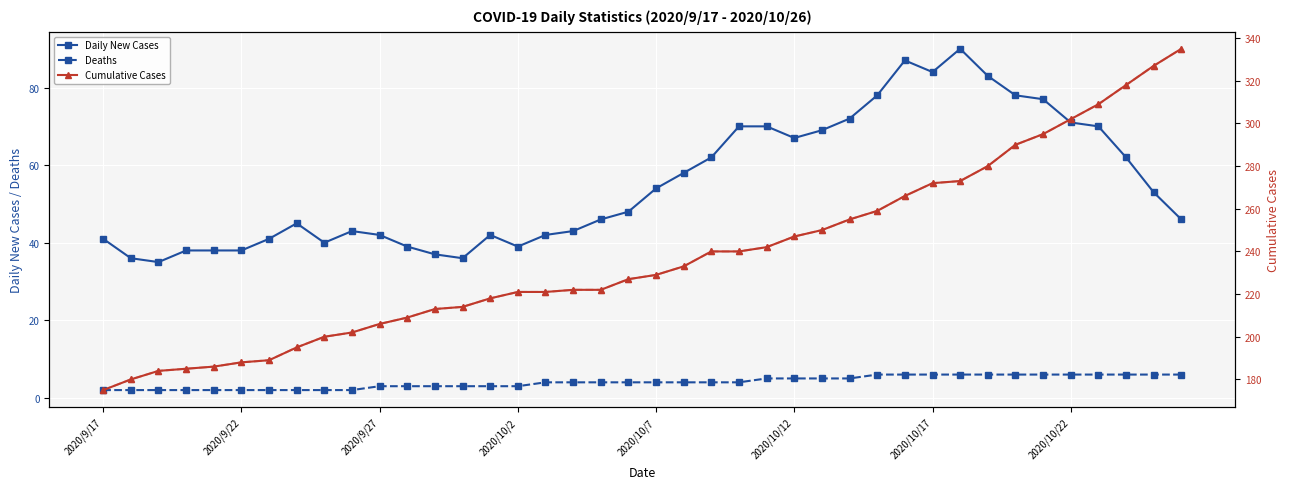

Where is Daily New Cases nearest to the value 62?

22